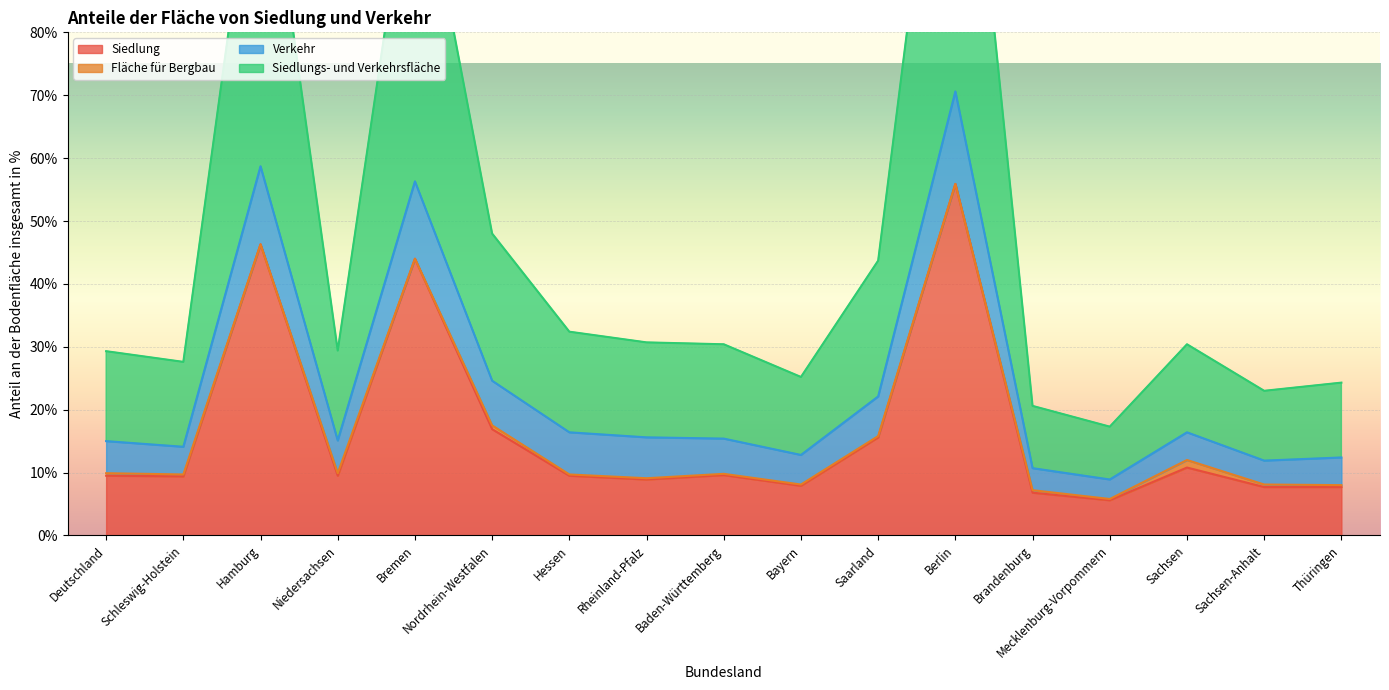

Which category has the highest value in the Siedlungs- und Verkehrsfläche series?

Berlin